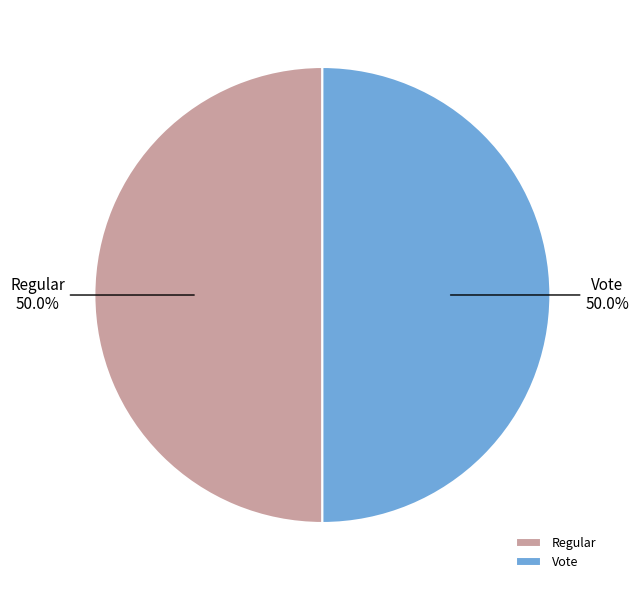

Approximately how many times larger is the value at Regular compared to Vote?

1.0